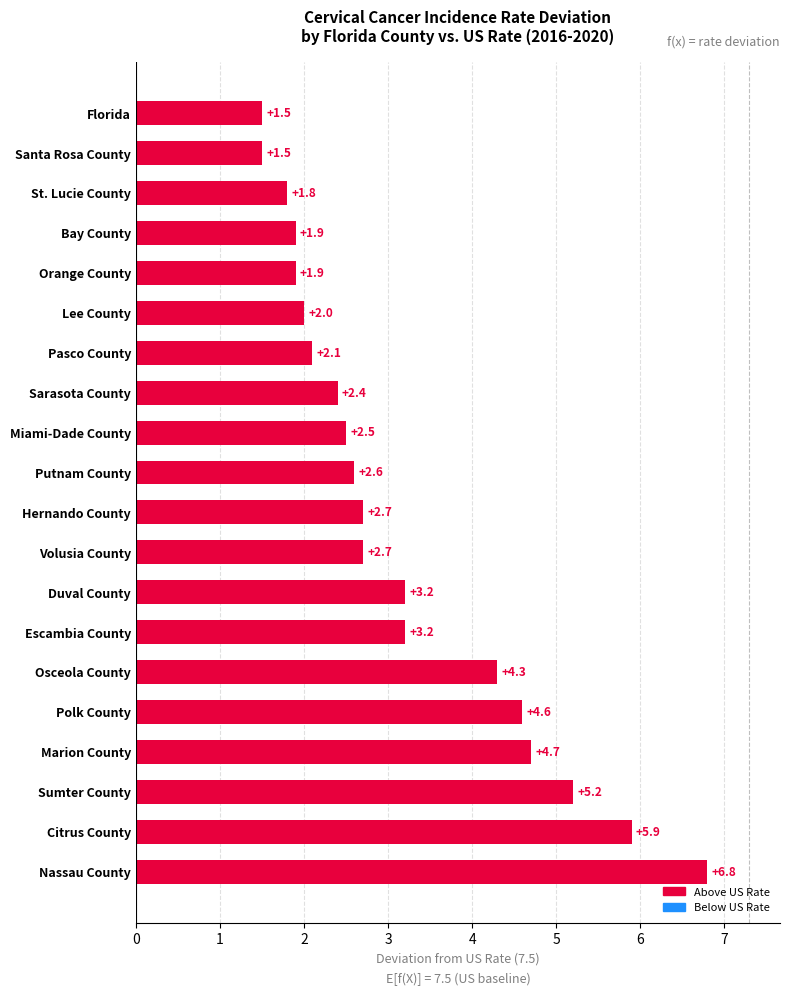

What is the sum of all values?

63.5